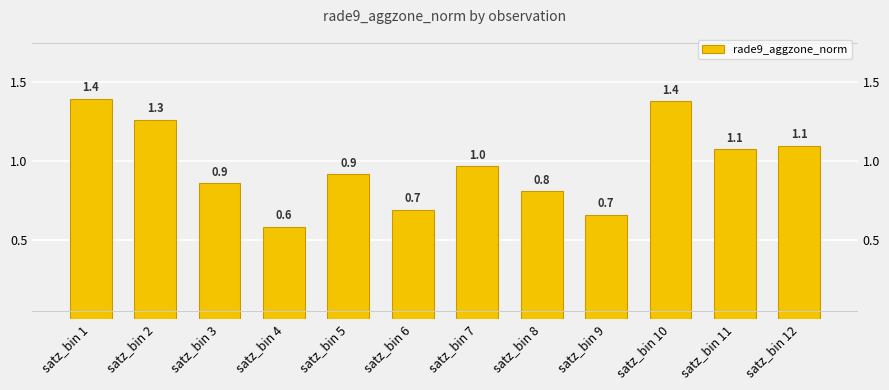

Rank the categories by value from highest to lowest.

satz_bin 1, satz_bin 10, satz_bin 2, satz_bin 12, satz_bin 11, satz_bin 7, satz_bin 5, satz_bin 3, satz_bin 8, satz_bin 6, satz_bin 9, satz_bin 4